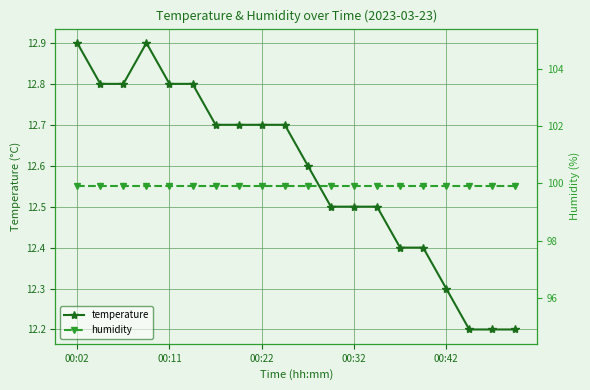

What is the spread (max minus min) of values at 00:02?

87.0